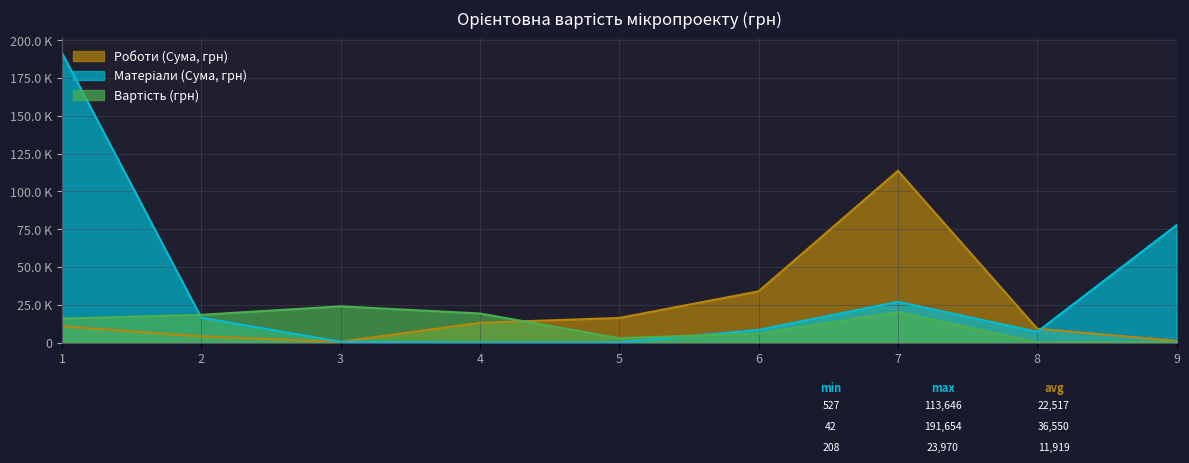

How many times do Вартість (грн) and Матеріали (Сума, грн) cross each other?

2